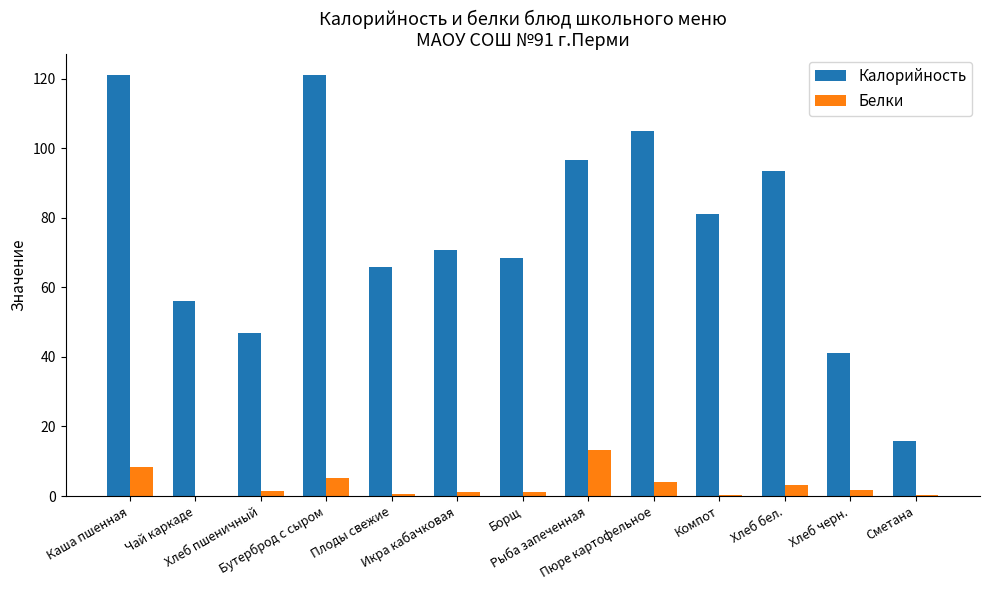

Which series has the largest total across all categories?

Калорийность